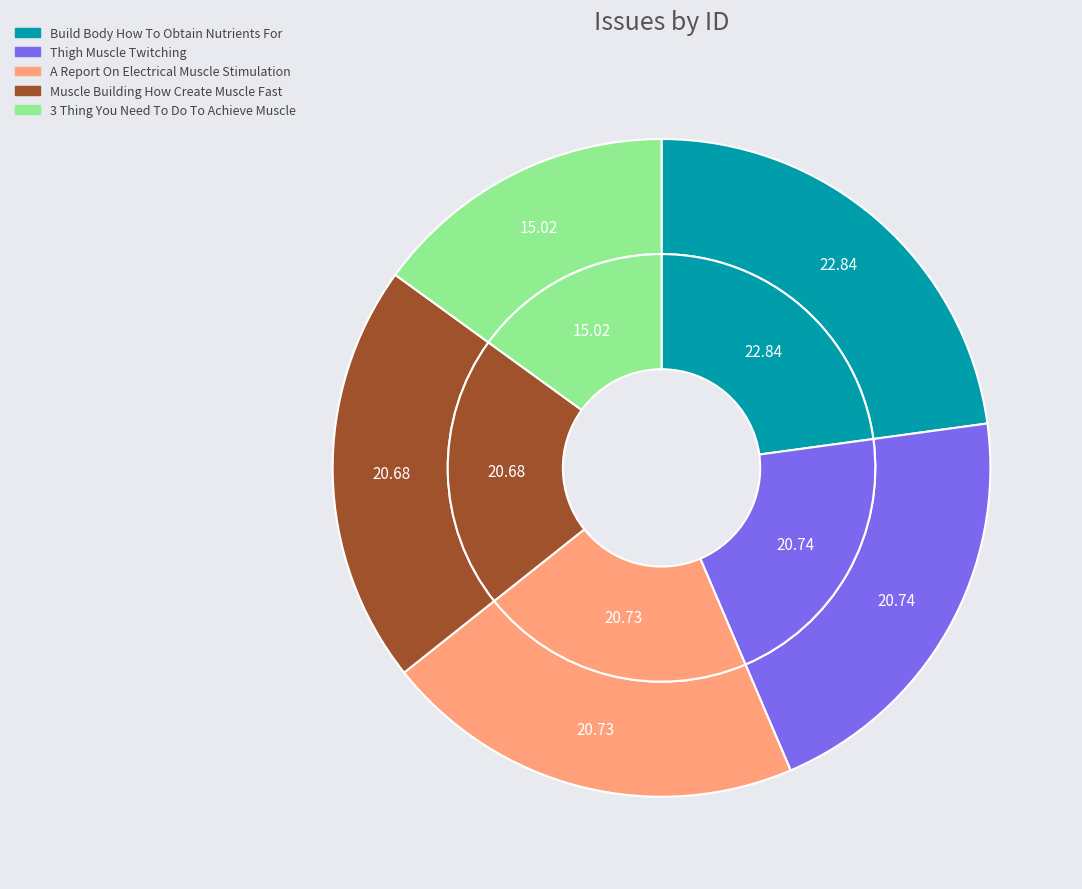

How many slices are in this pie chart?

5